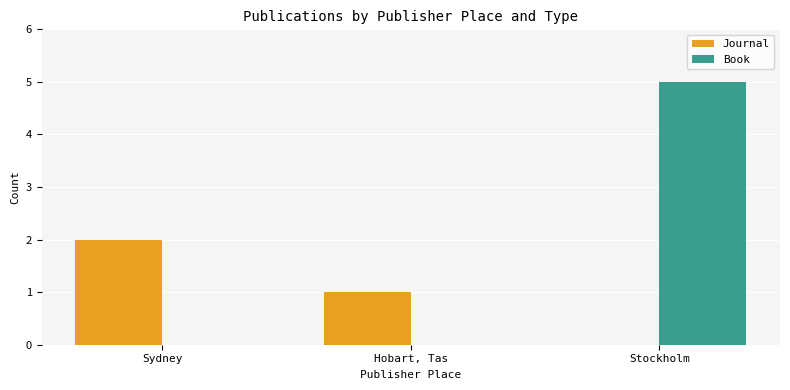

Which label corresponds to the largest value in the chart?

Stockholm